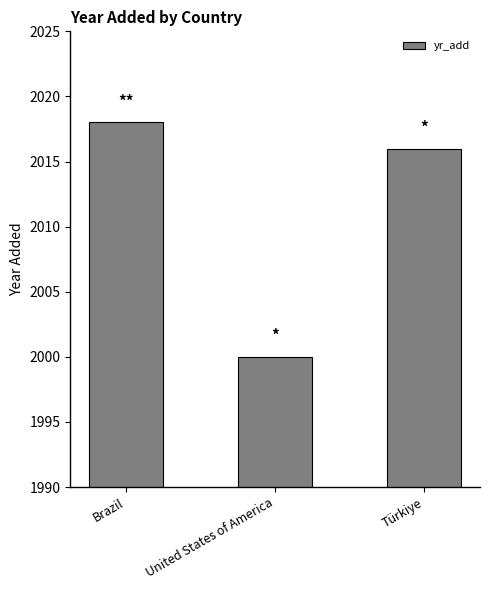

Which has a higher value, Türkiye or United States of America?

Türkiye